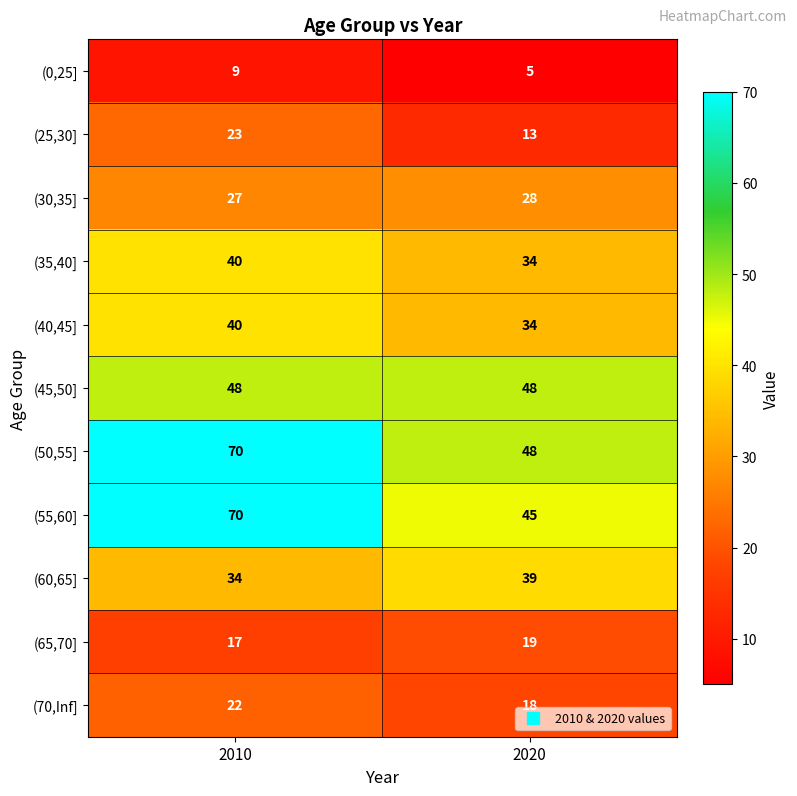

What is the difference between the (60,65] values at 2020 and 2010?

5